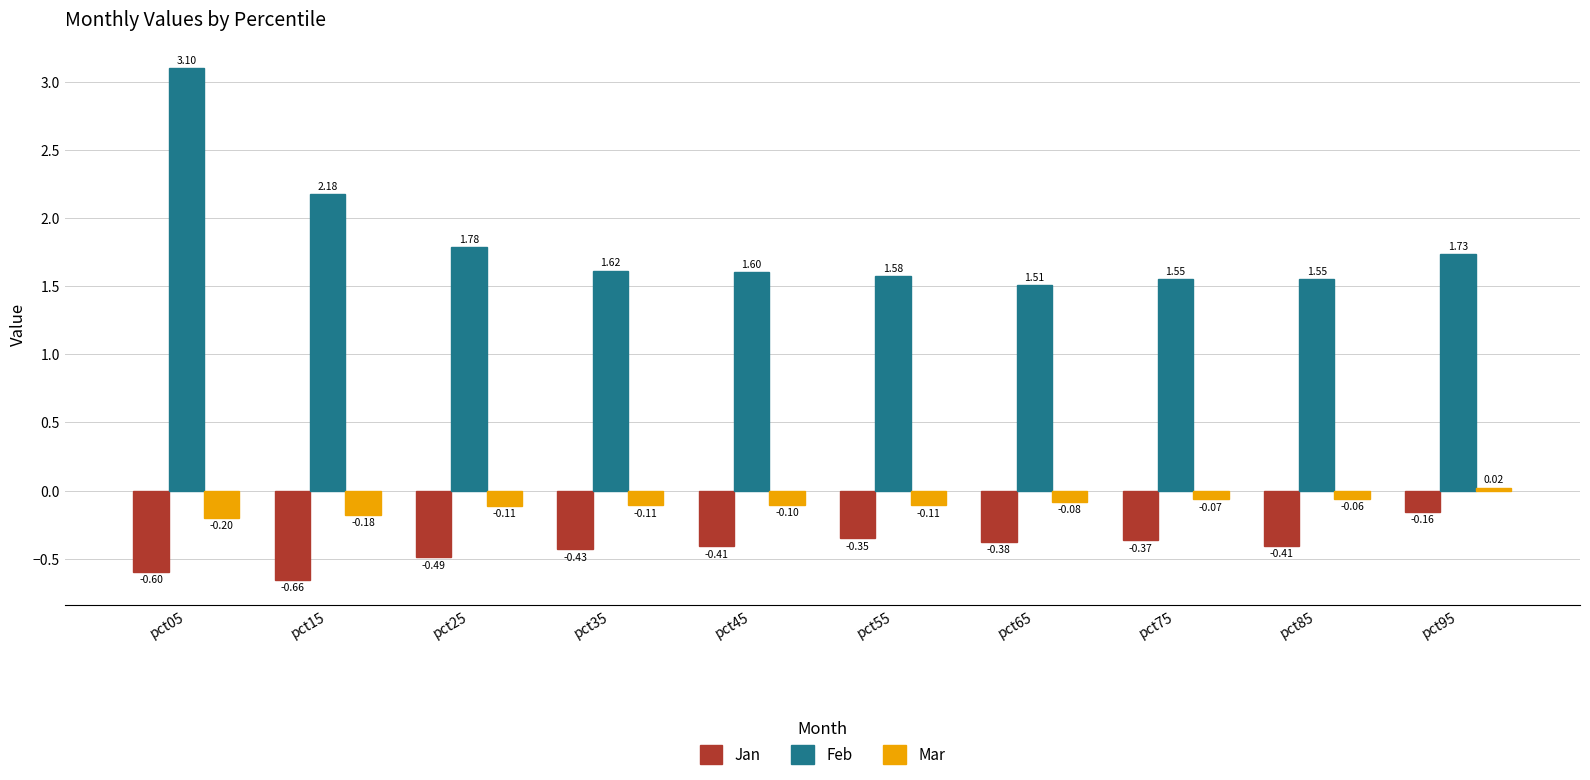

How many series are shown in this chart?

3